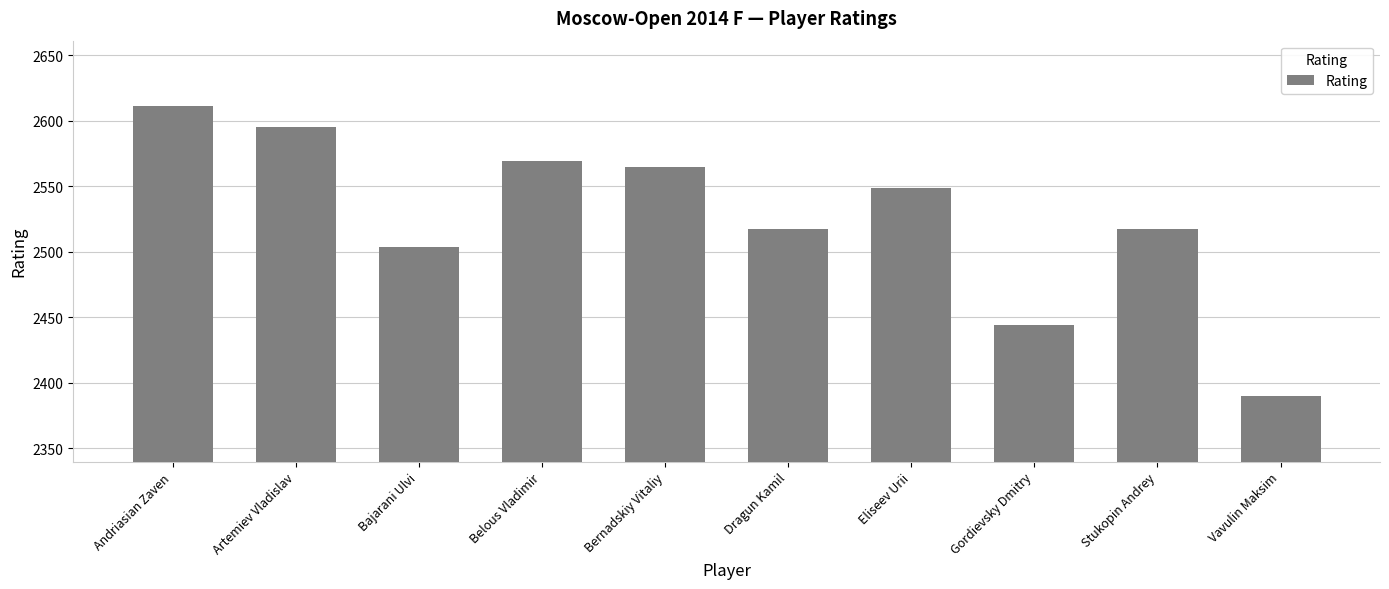

Which category has the highest value across all series?

Andriasian Zaven